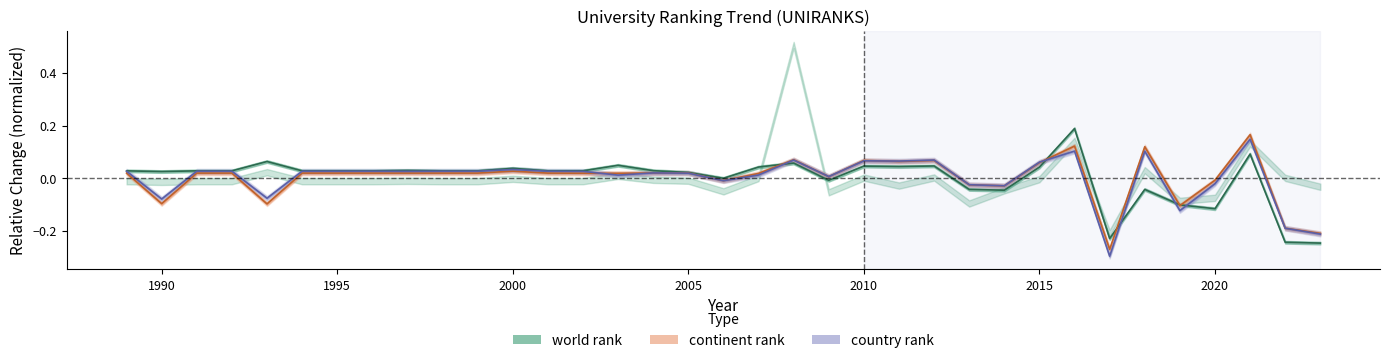

What is the difference between the maximum and minimum values in the world rank series?

0.4